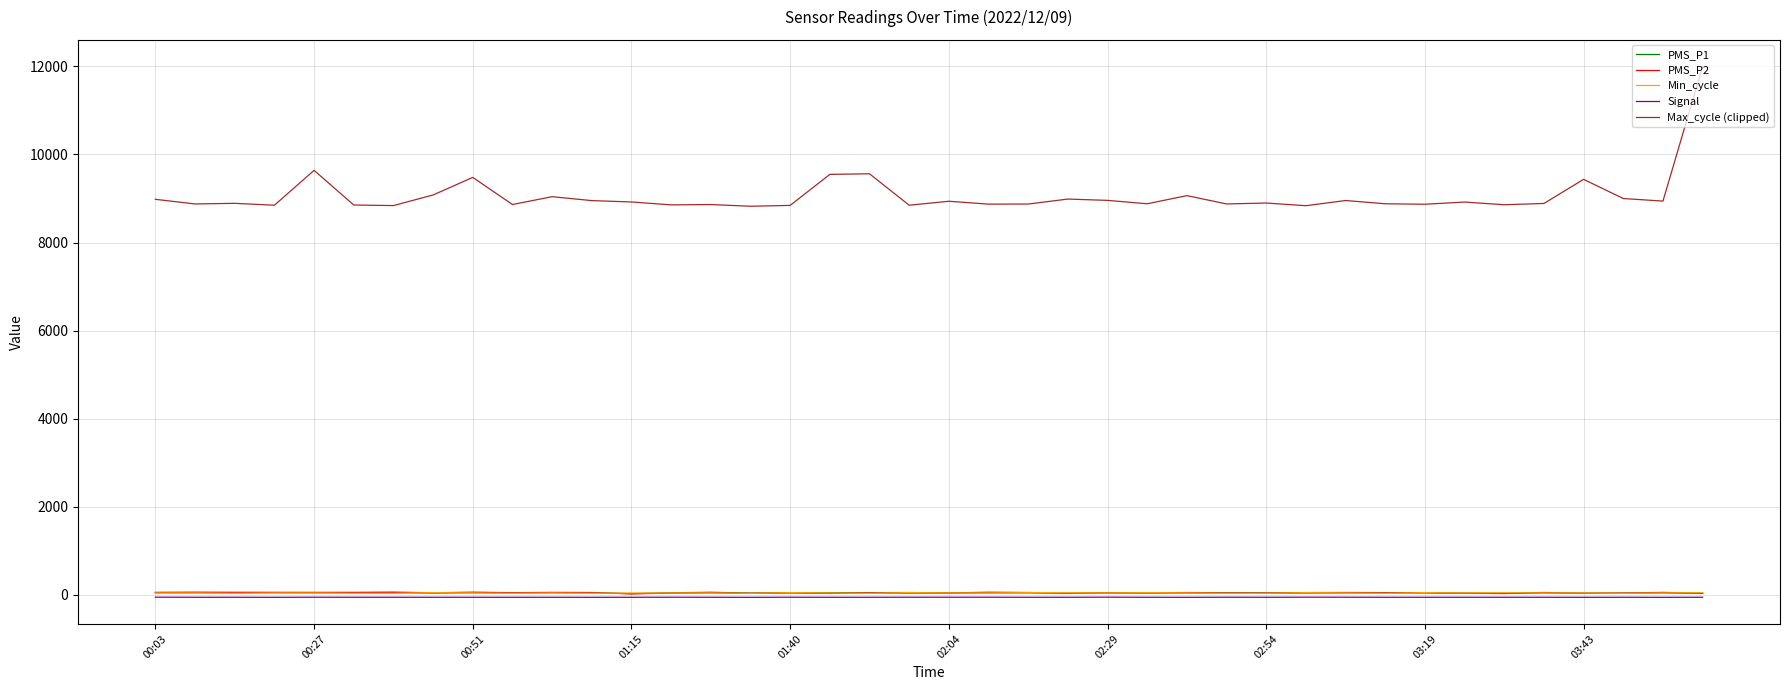

True or false: Min_cycle and Max_cycle (clipped) cross at least once.

False